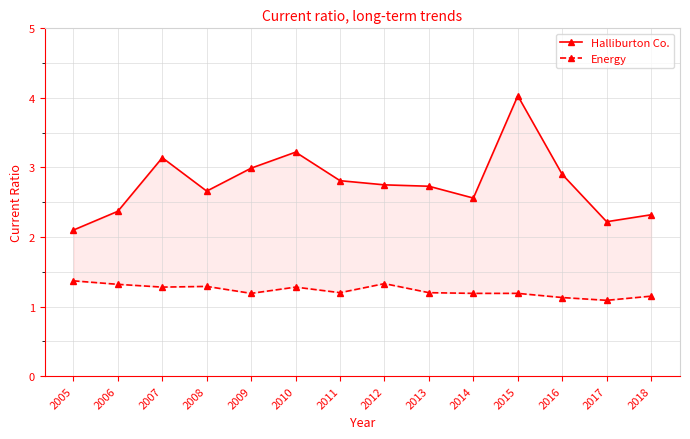

Rank the series by their average value, from highest to lowest.

Halliburton Co., Energy